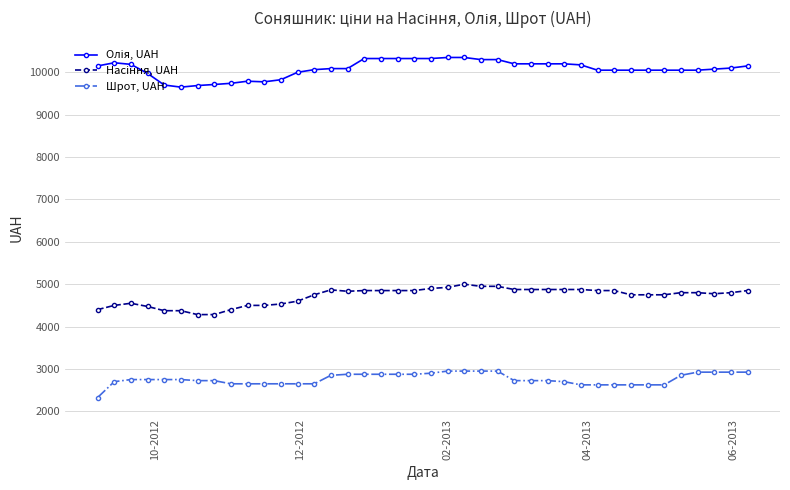

What is the greatest value displayed?

10350.0